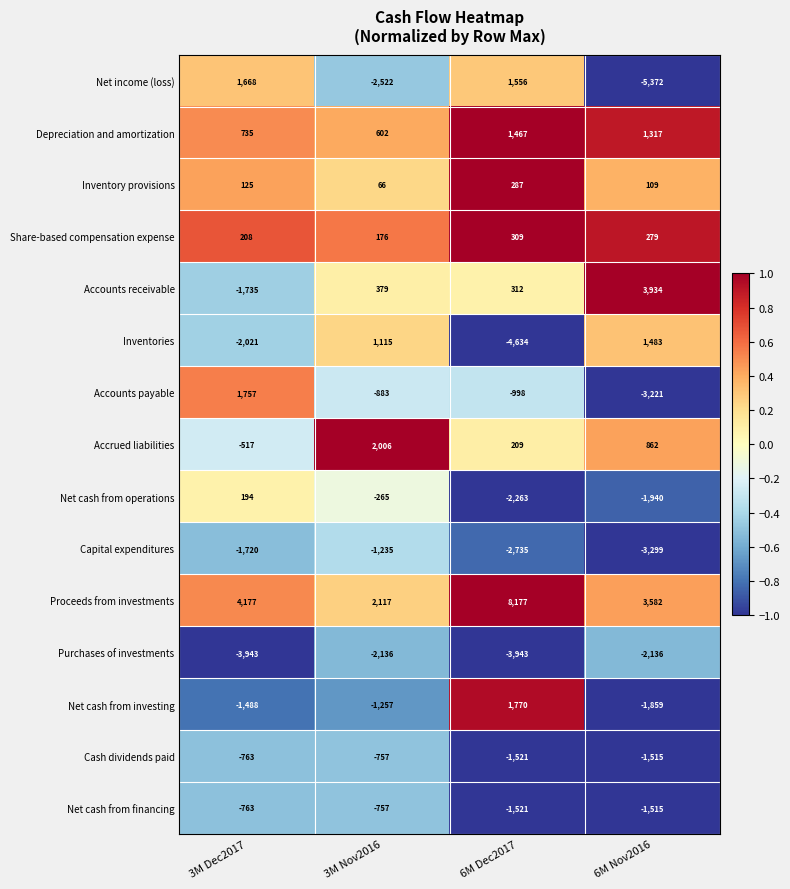

Between 6M Dec2017 and 6M Nov2016, which series saw the biggest shift?

Net income (loss)